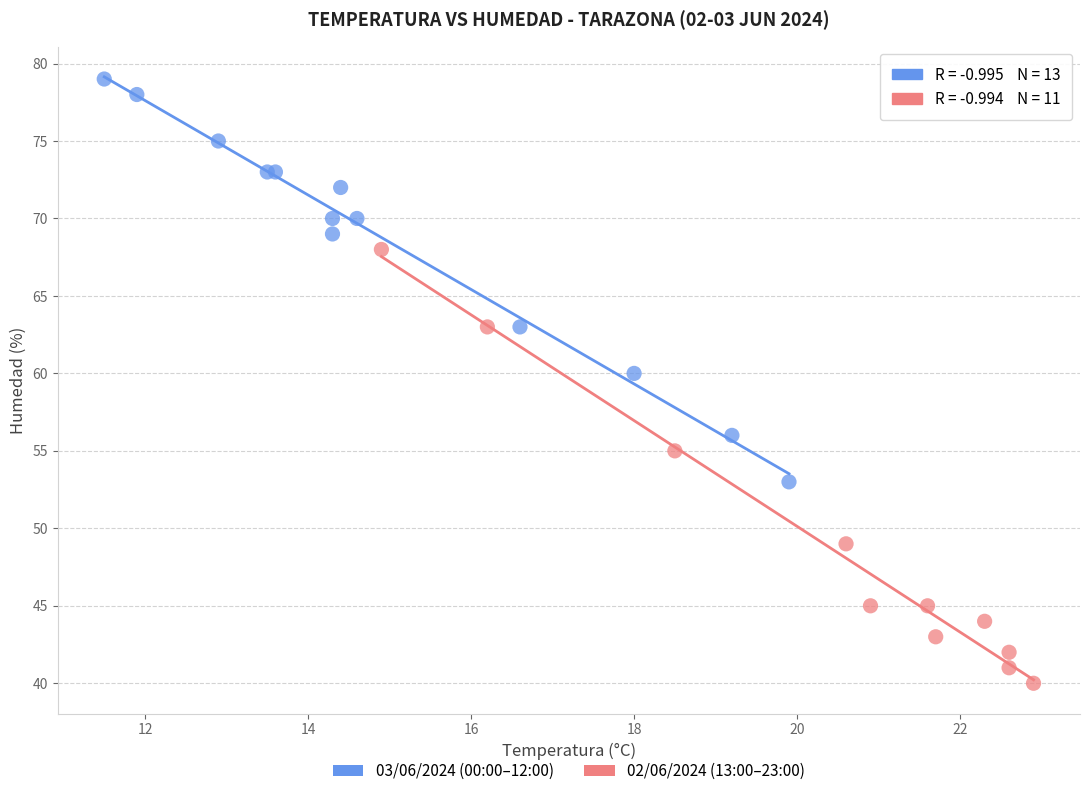

Which series contains the lowest Y value?

02/06/2024 (13:00–23:00)